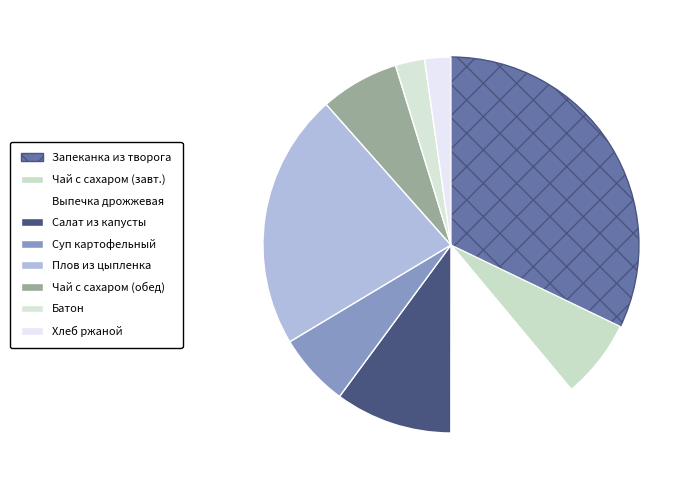

Count the number of slices in the pie.

9